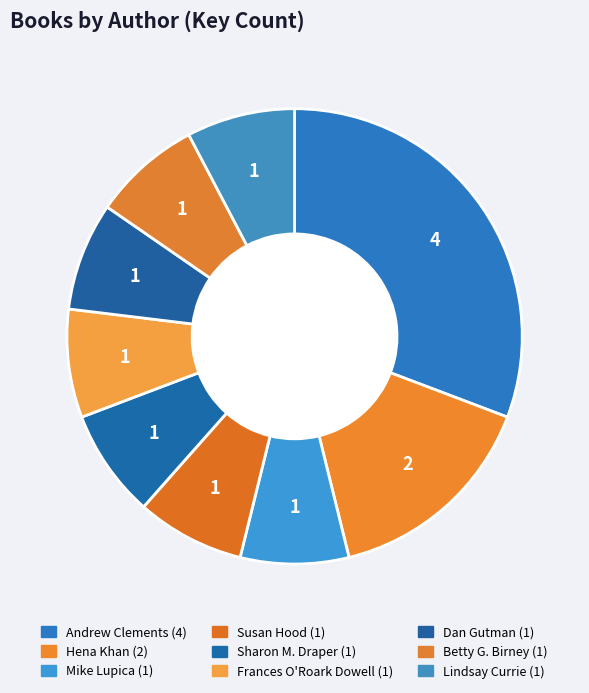

How many slices are in this pie chart?

9